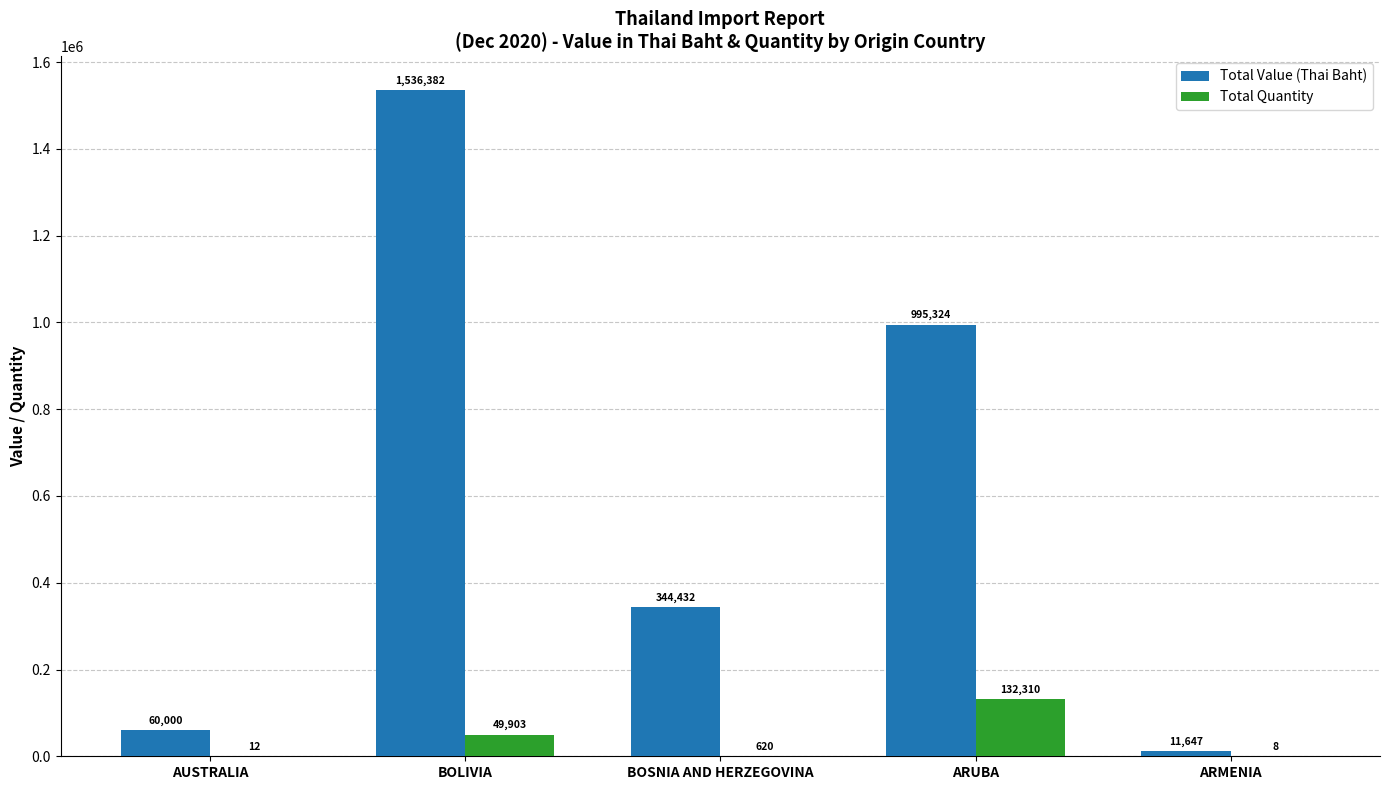

What is the difference between the Total Value (Thai Baht) values at ARMENIA and BOLIVIA?

1524735